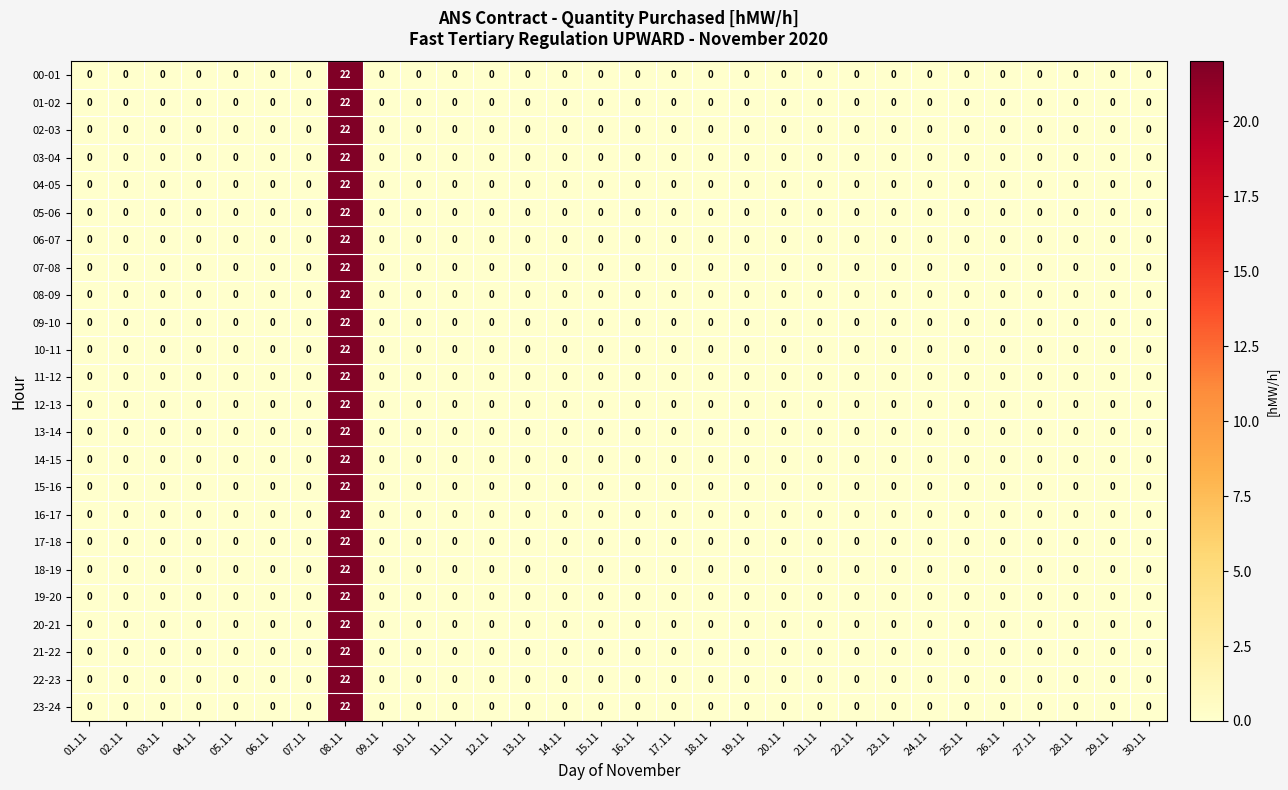

Is it true that 05-06 equals 14 at 29.11?

False